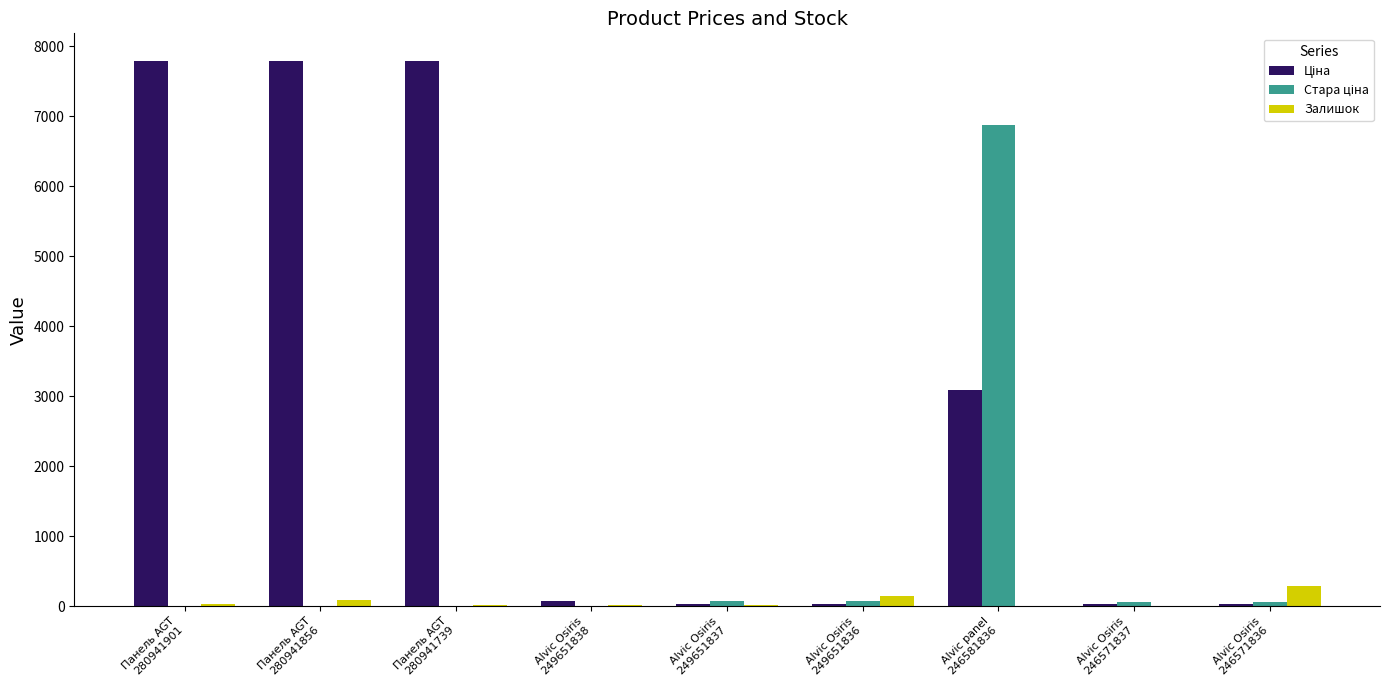

What is the sum of all Залишок values?

631.0